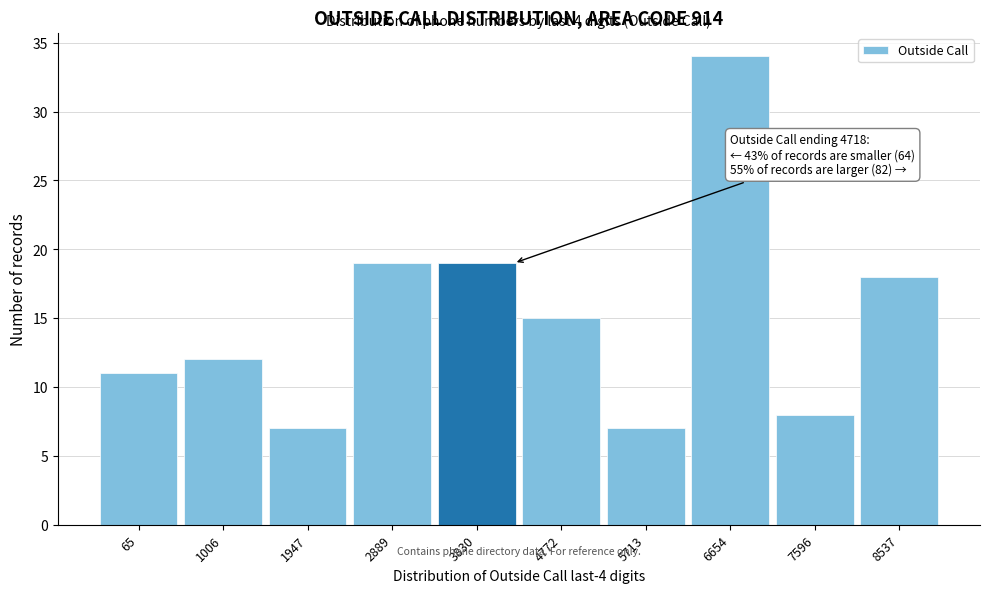

Reading left to right, list all the values displayed in this chart.

11	12	7	19	19	15	7	34	8	18